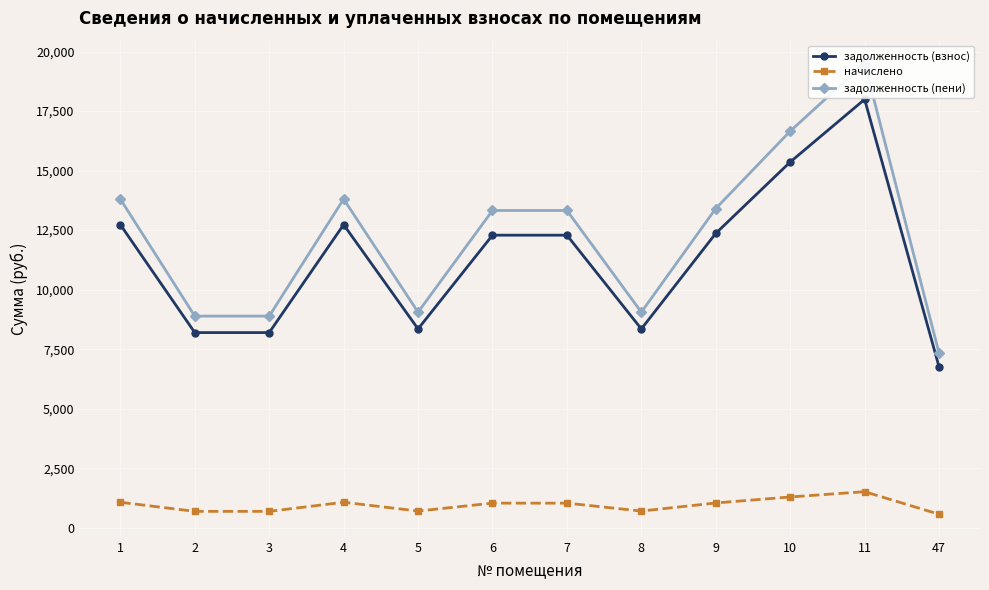

How many data points in задолженность (взнос) are above 12288?

5